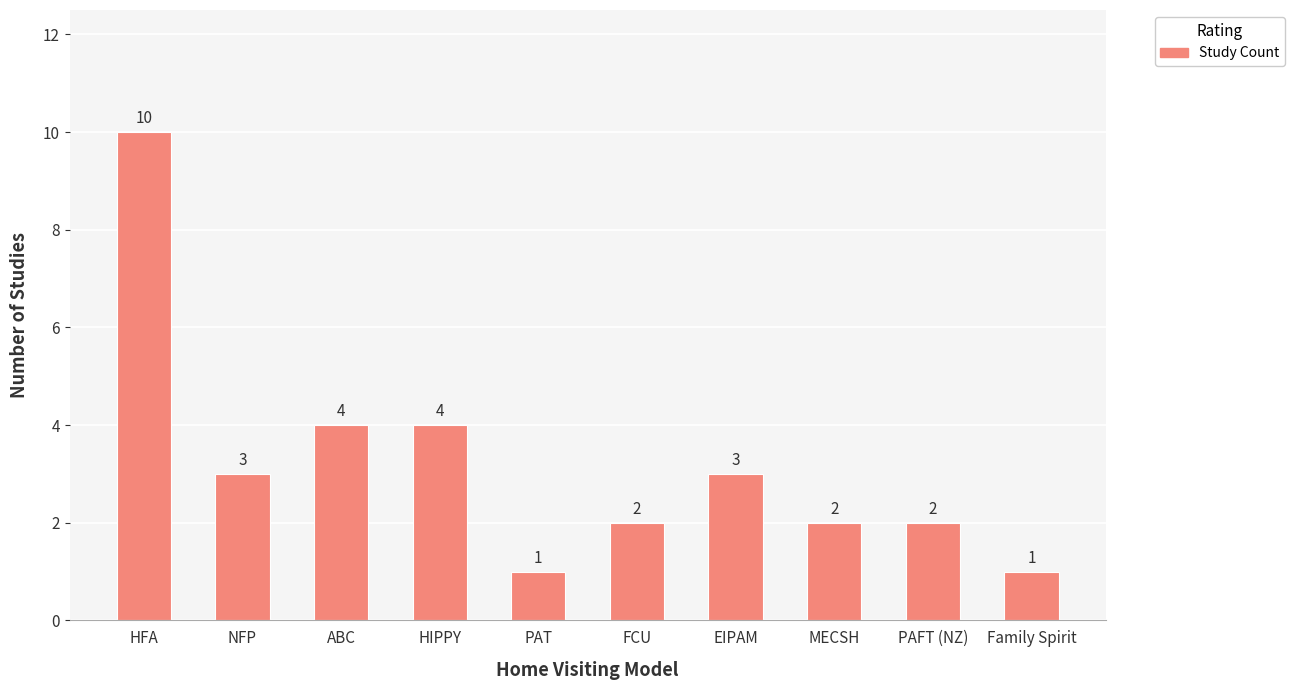

What is the label of the 6th bar from the left?

FCU